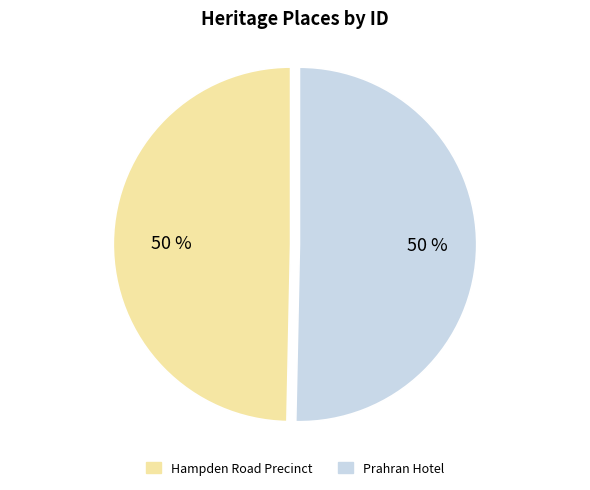

Is the sum of Hampden Road Precinct and Prahran Hotel greater than half?

Yes